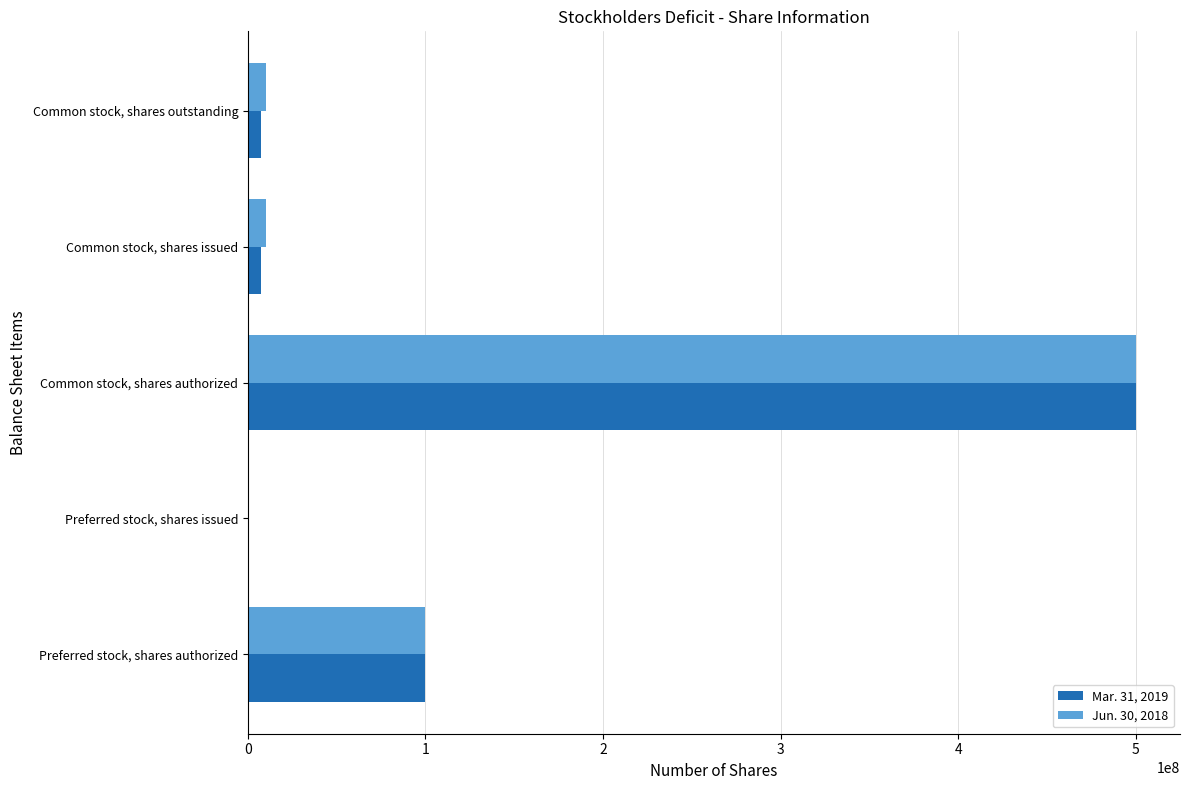

Is the value of Mar. 31, 2019 at Preferred stock, shares authorized greater than the value of Jun. 30, 2018 at Preferred stock, shares issued?

Yes